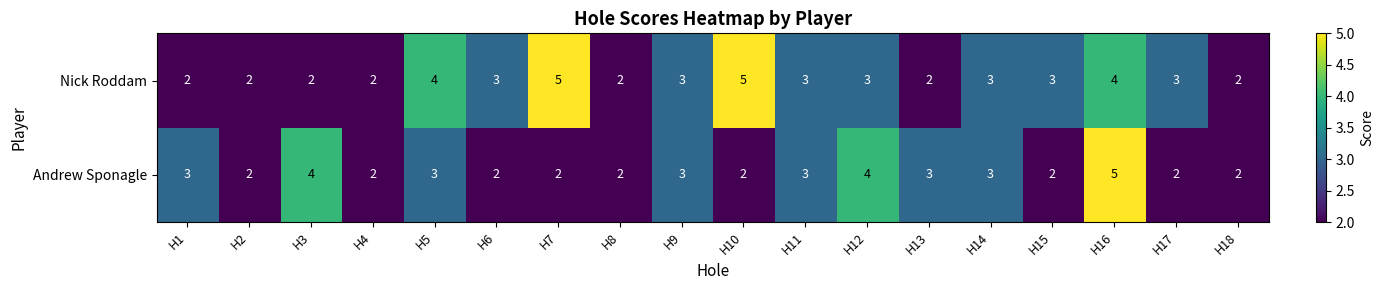

What is the maximum value shown in the chart?

5